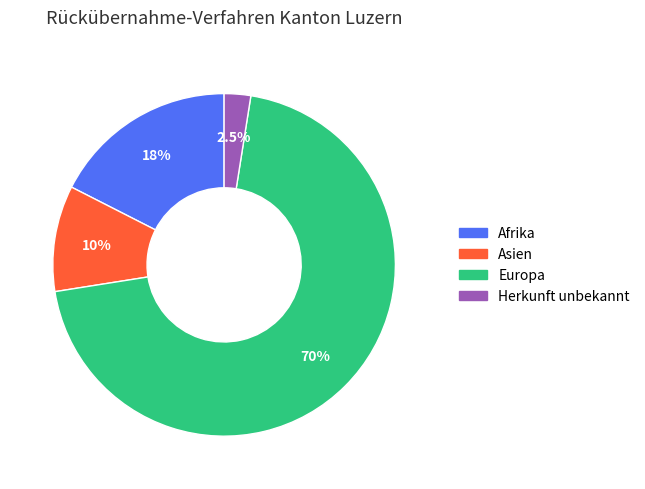

What percentage do Europa and Herkunft unbekannt together represent?

72.5%